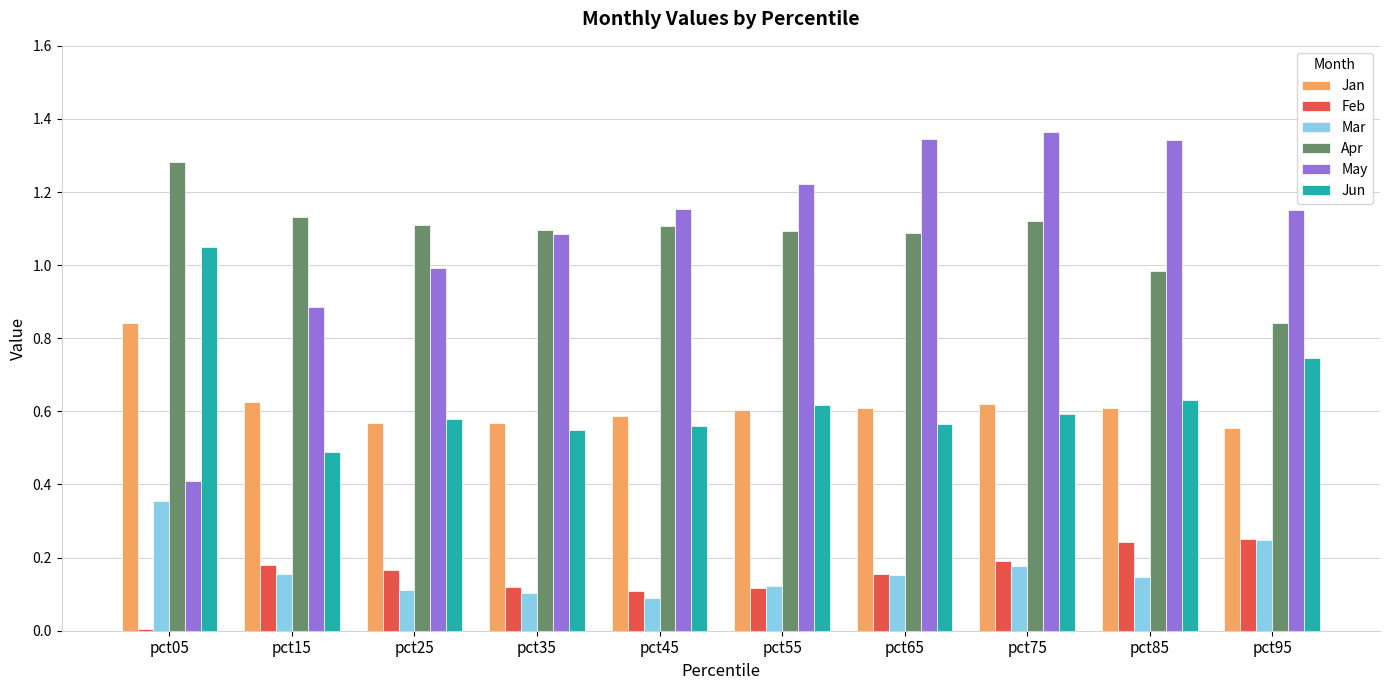

At how many categories does at least one series exceed 0?

10